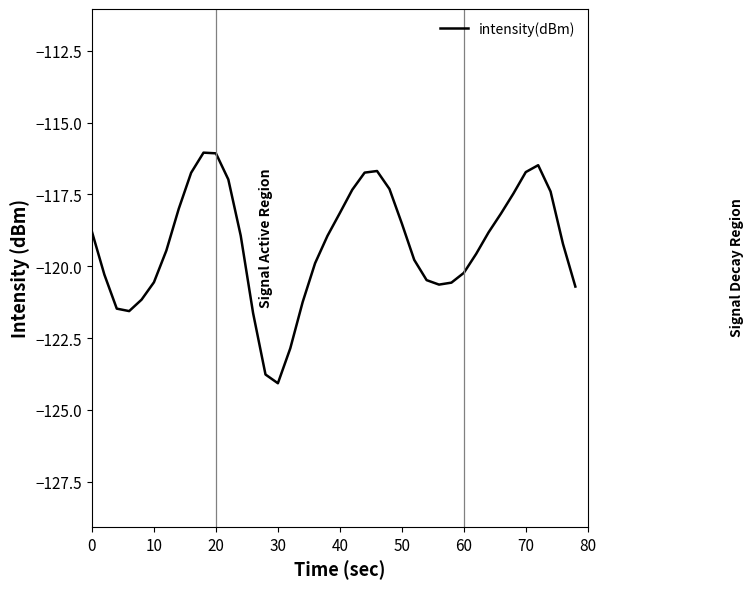

What is the difference between the maximum and minimum values?

8.0